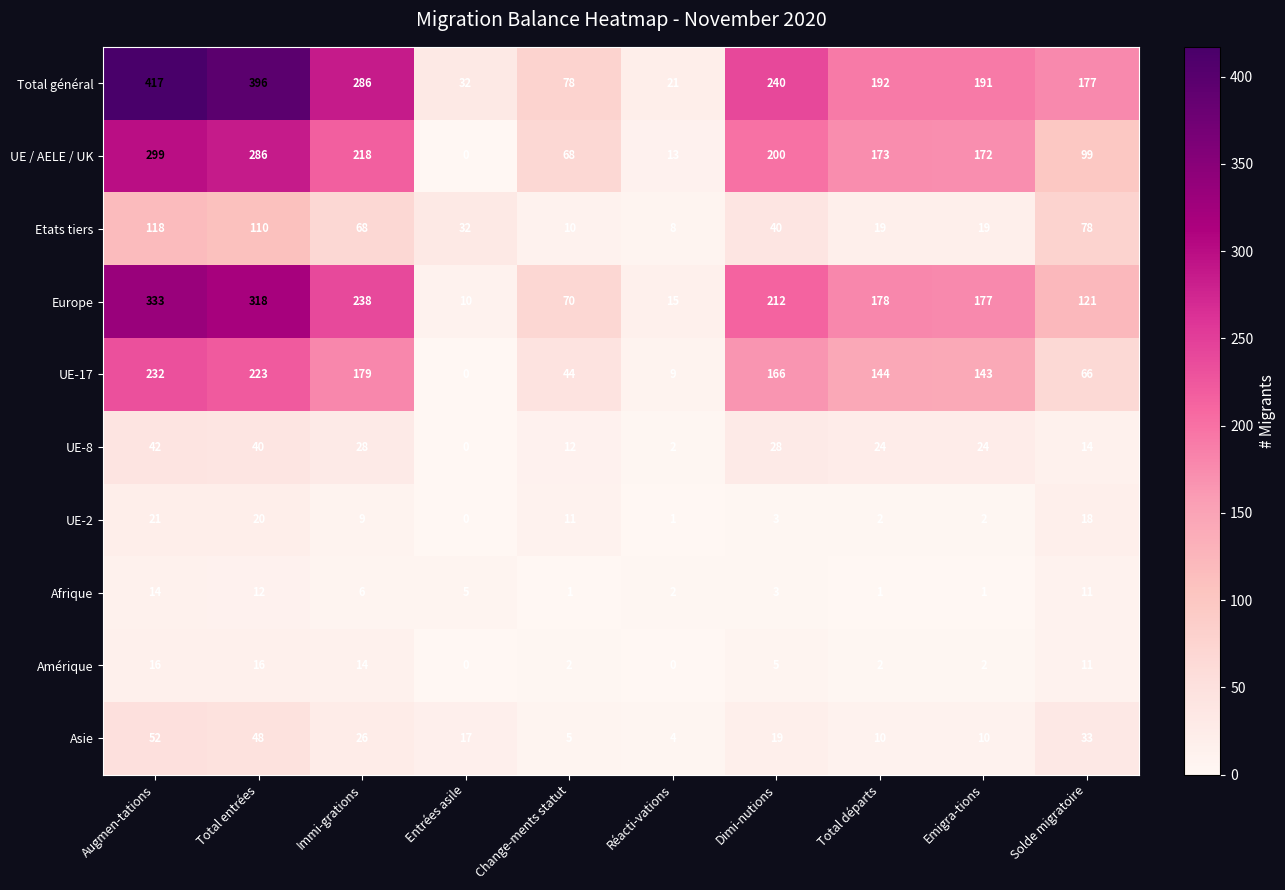

Rank the series by their maximum value, from lowest to highest.

Afrique, Amérique, UE-2, UE-8, Asie, Etats tiers, UE-17, UE / AELE / UK, Europe, Total général